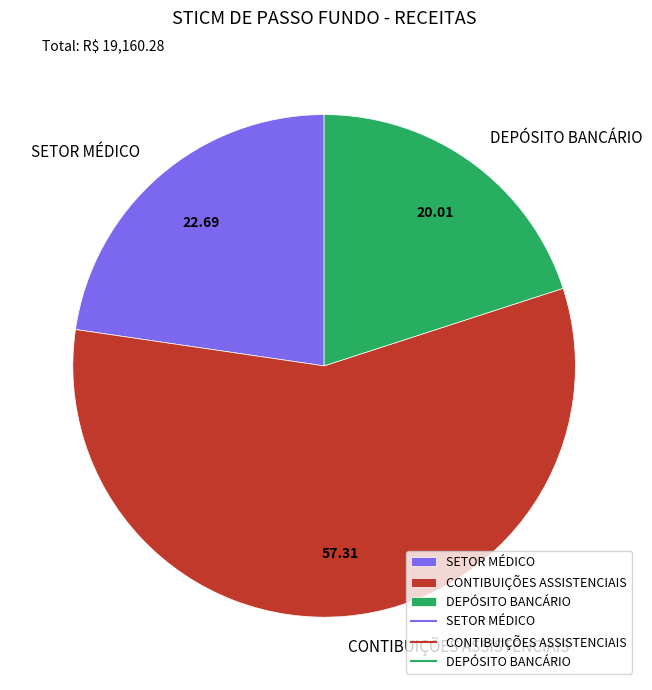

Which category has the smallest portion of the pie?

DEPÓSITO BANCÁRIO